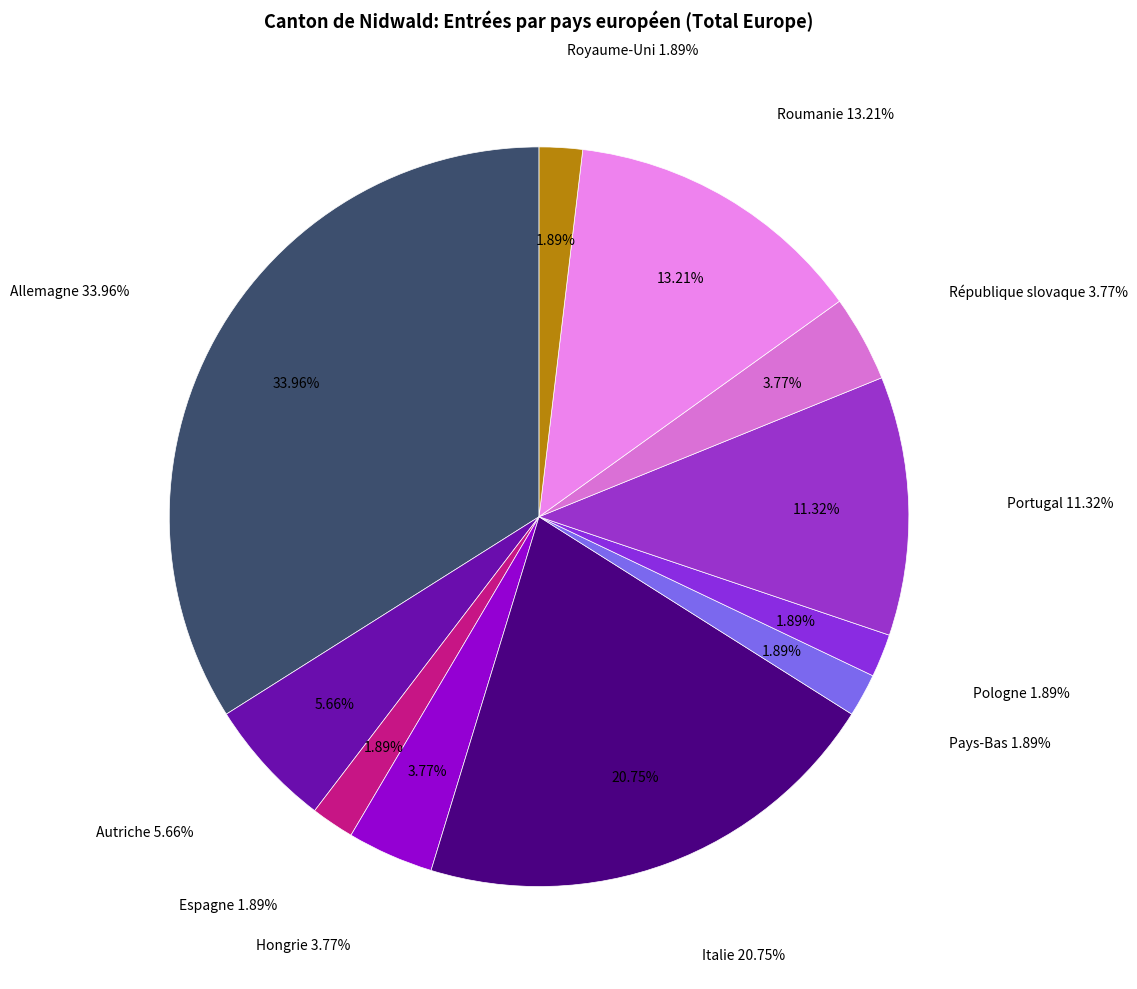

What percentage is the Pays-Bas slice, to the nearest percent?

2%